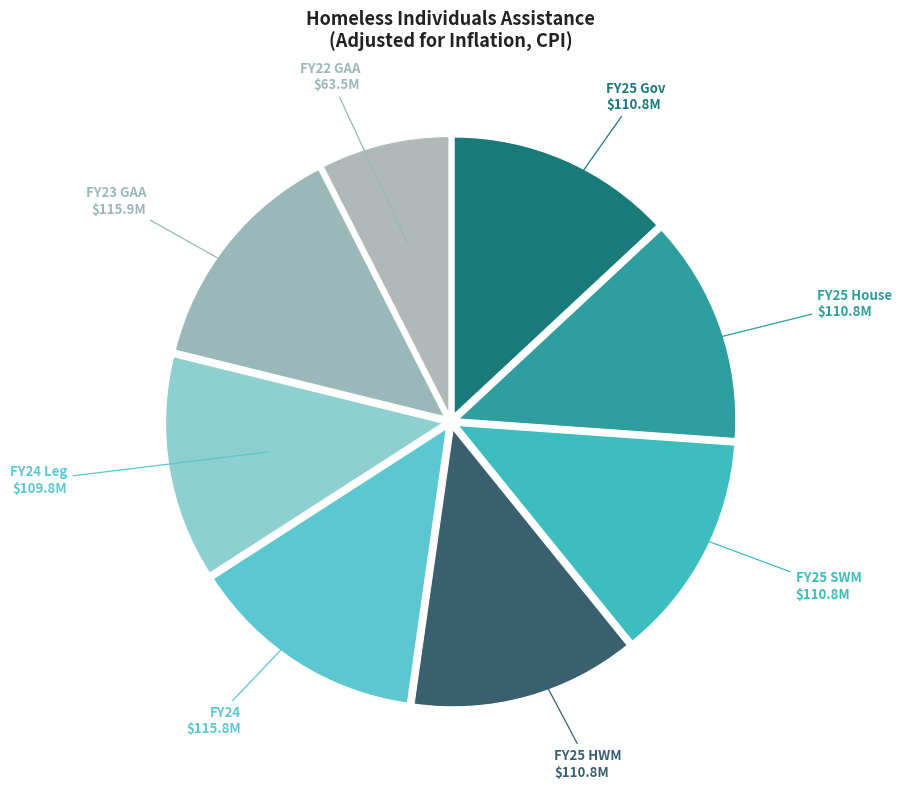

Between FY22 GAA and FY25 SWM, which is larger?

FY25 SWM